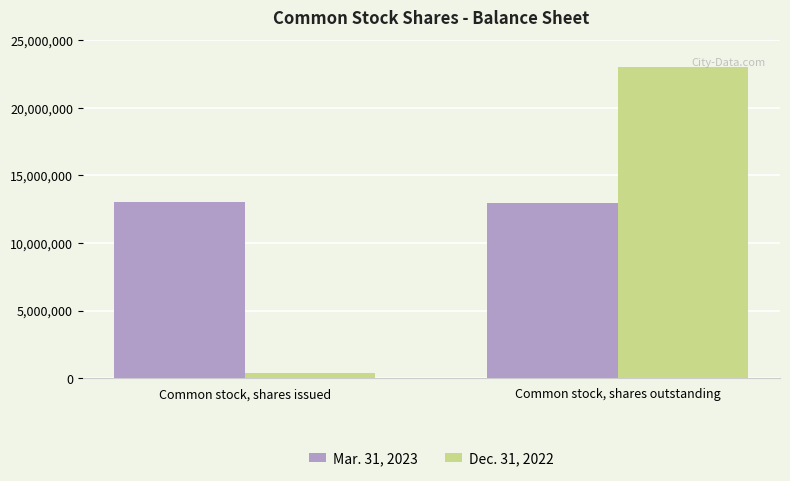

Between Common stock, shares issued and Common stock, shares outstanding, which series saw the biggest shift?

Dec. 31, 2022